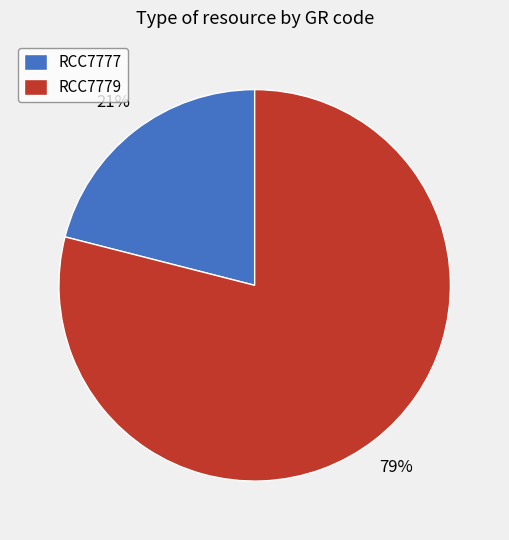

Combined, do RCC7779 and RCC7777 account for over 50%?

Yes